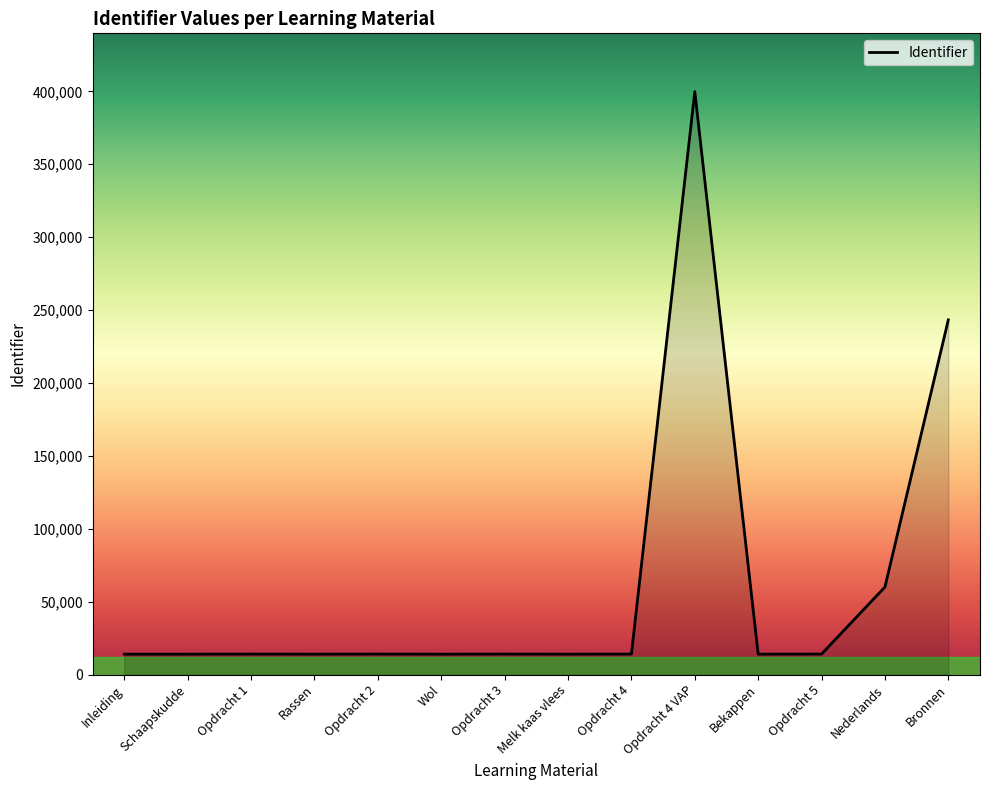

What is the difference between the values at Opdracht 4 VAP and Melk kaas vlees?

385821